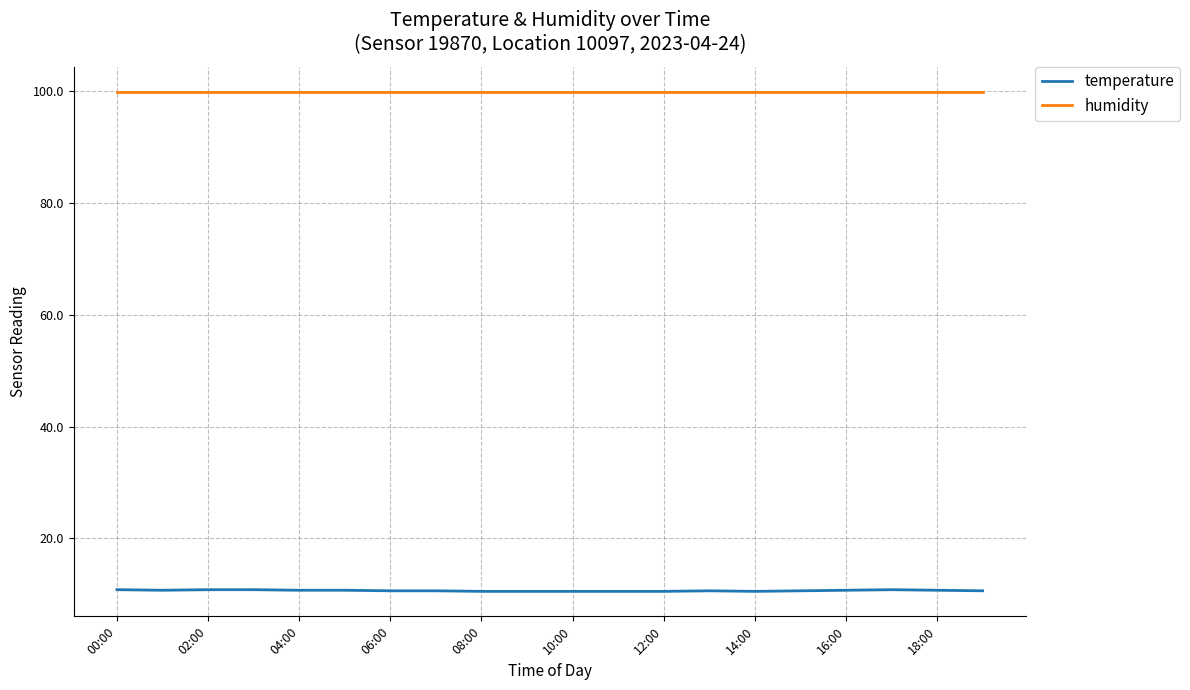

What is the sum of all temperature values?

212.7